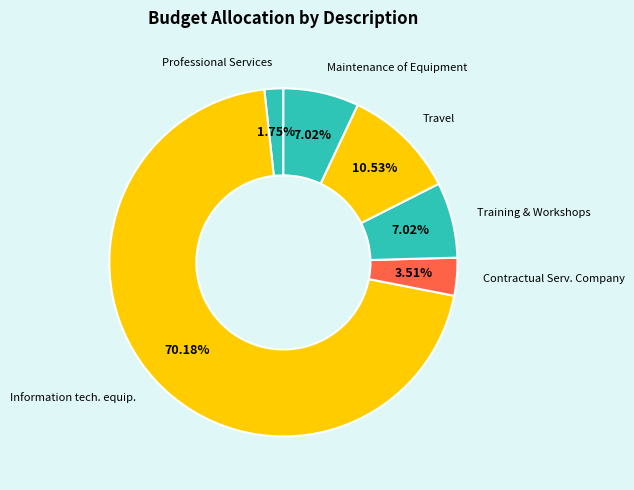

What percentage is the Travel slice, to the nearest percent?

11%